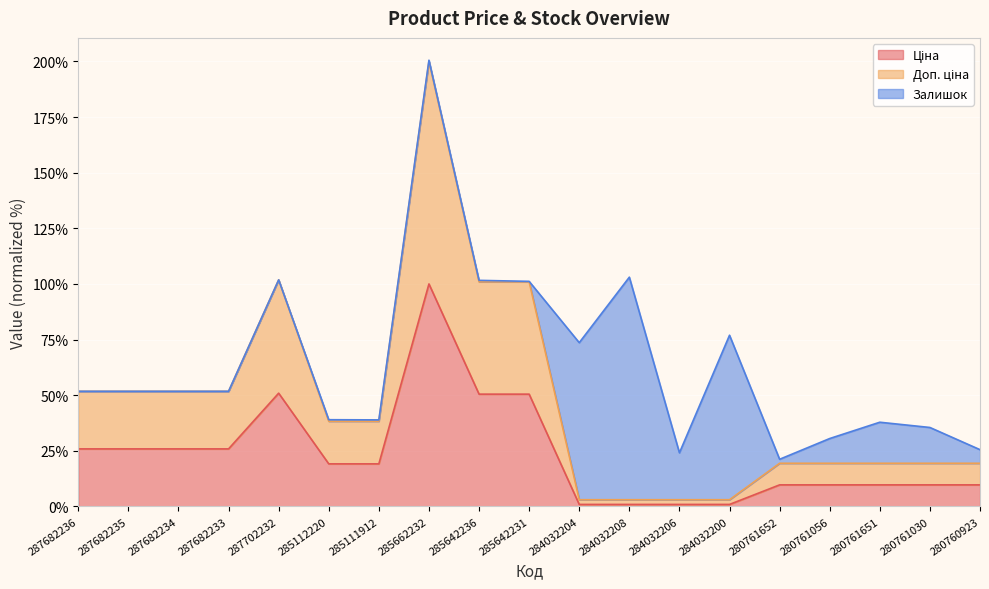

Which label corresponds to the largest value in the chart?

285662232